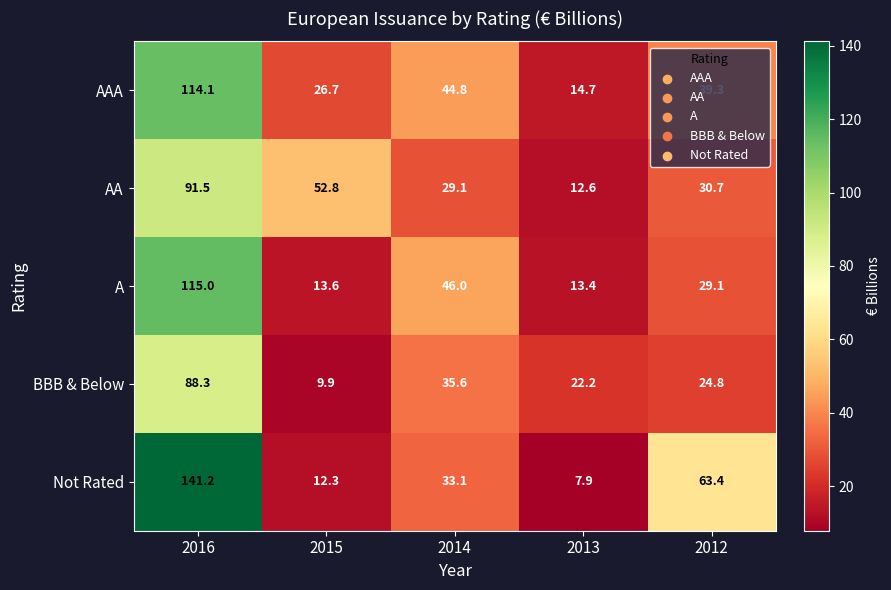

What is the total value across all series at 2012?

187.3